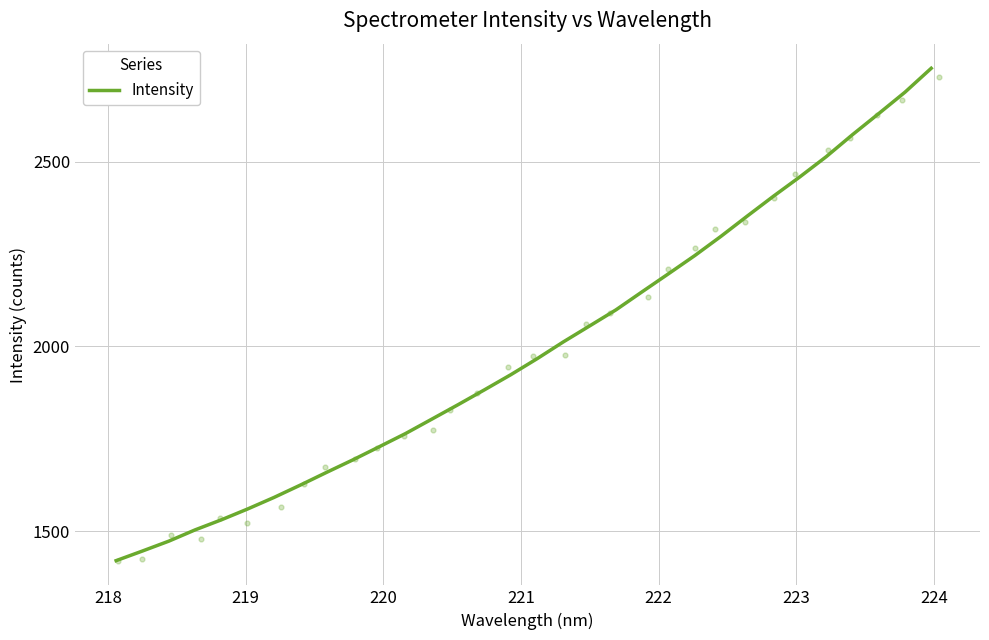

What is the highest value of the Intensity series?

2752.6